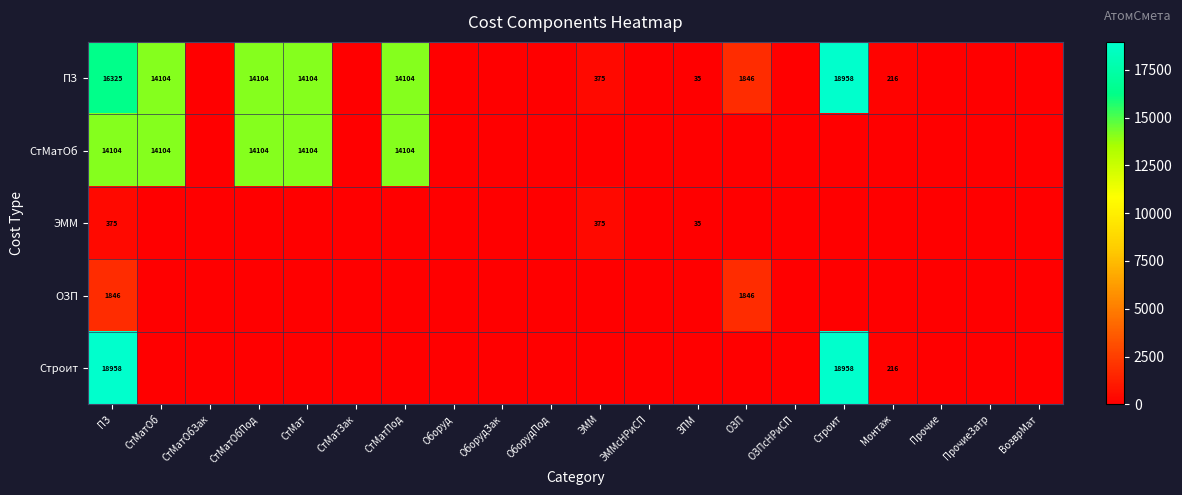

Is the value of ПЗ at СтМатОб greater than the value of Строит at Монтаж?

Yes